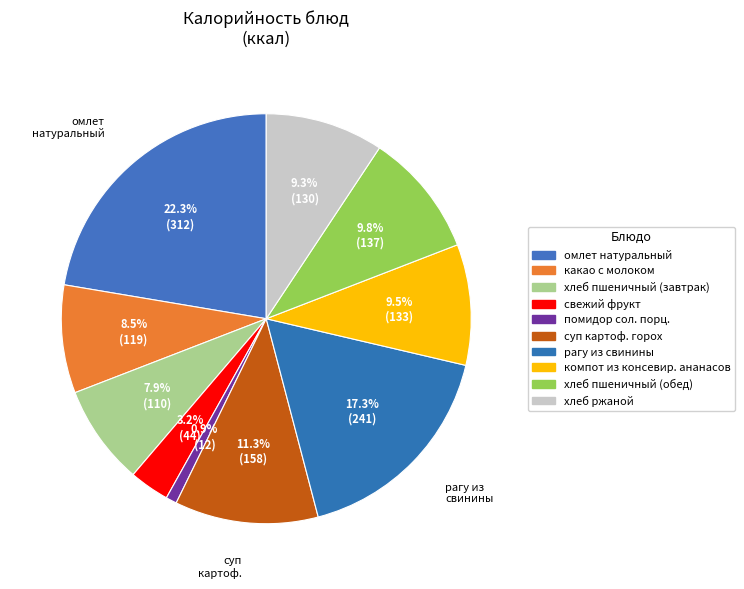

Approximately how many times larger is the value at какао с молоком compared to помидор сол. порц.?

9.9